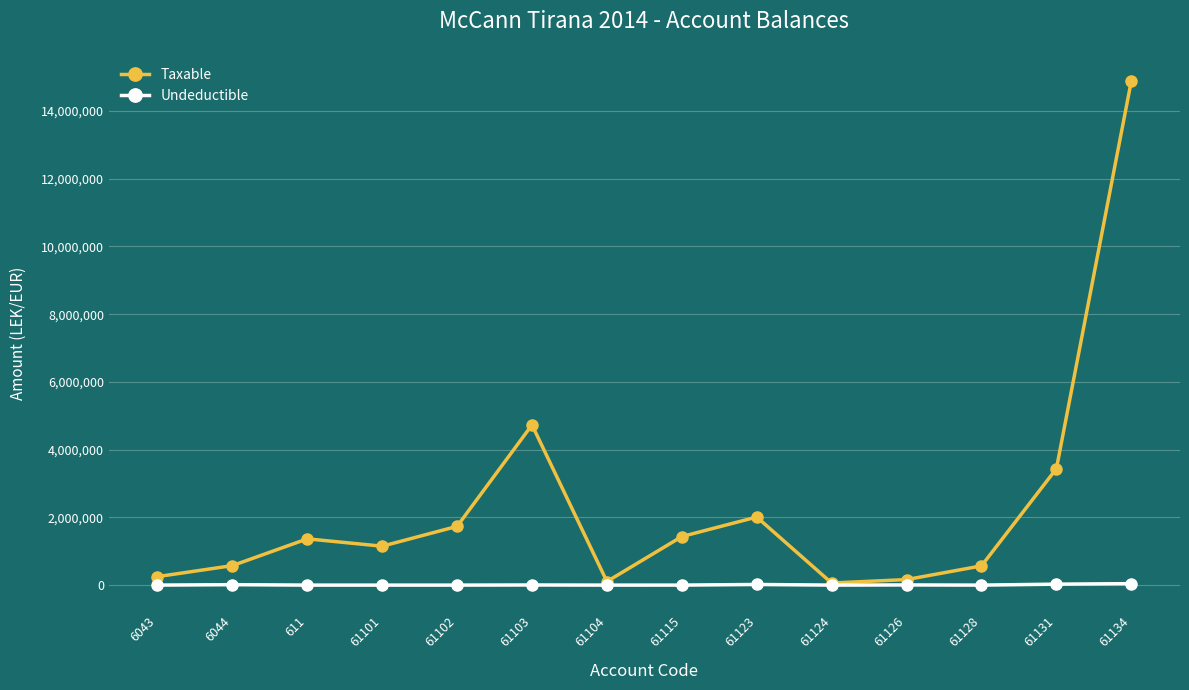

List the series in order of their peak value, highest first.

Taxable, Undeductible